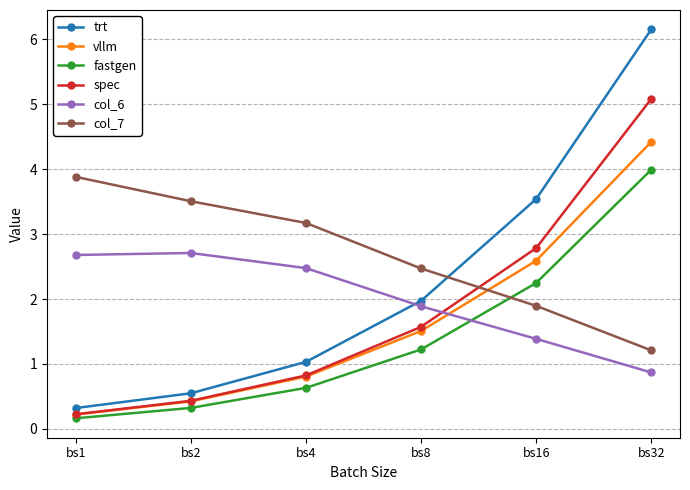

Rank the categories by col_7 value from lowest to highest.

bs32, bs16, bs8, bs4, bs2, bs1